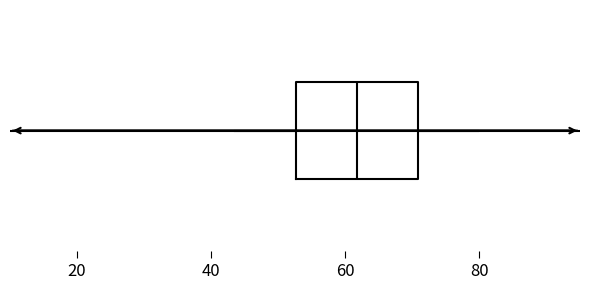

Read this box plot against the x-axis: the position of the median line, the range covered by the box, and the ends of both whiskers. The values are not printed on the chart, so give them approximately, as read against the axis.

median 62, box 52 to 70, whiskers 44 to 80